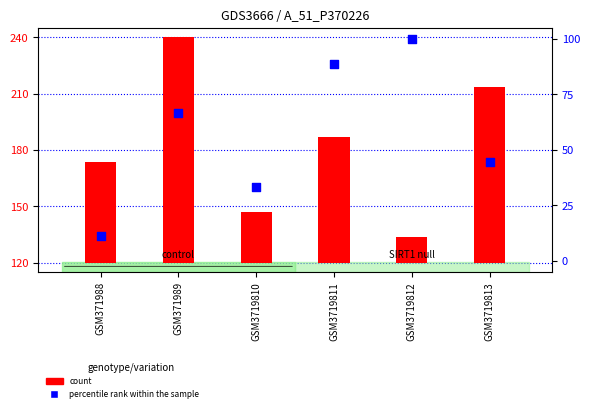

Which series contains the lowest Y value?

percentile rank within the sample